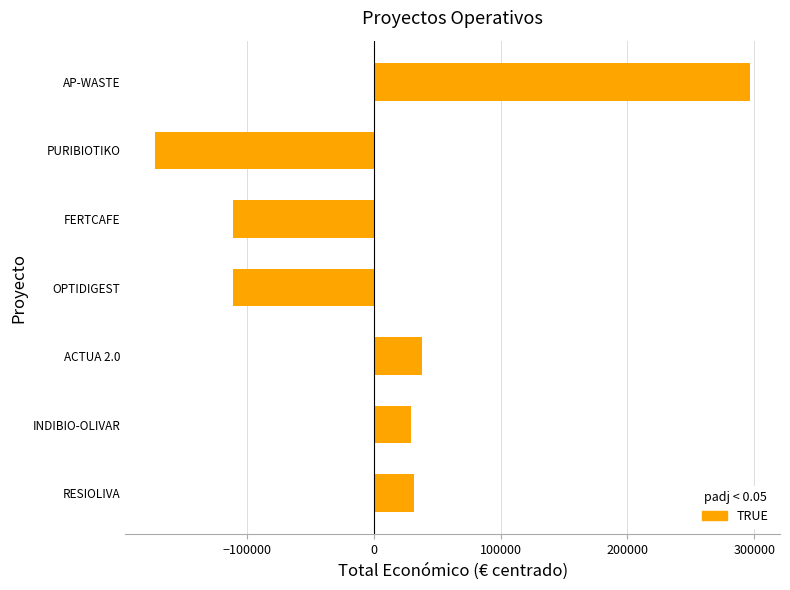

The value at RESIOLIVA is 31366.4. True or false?

True